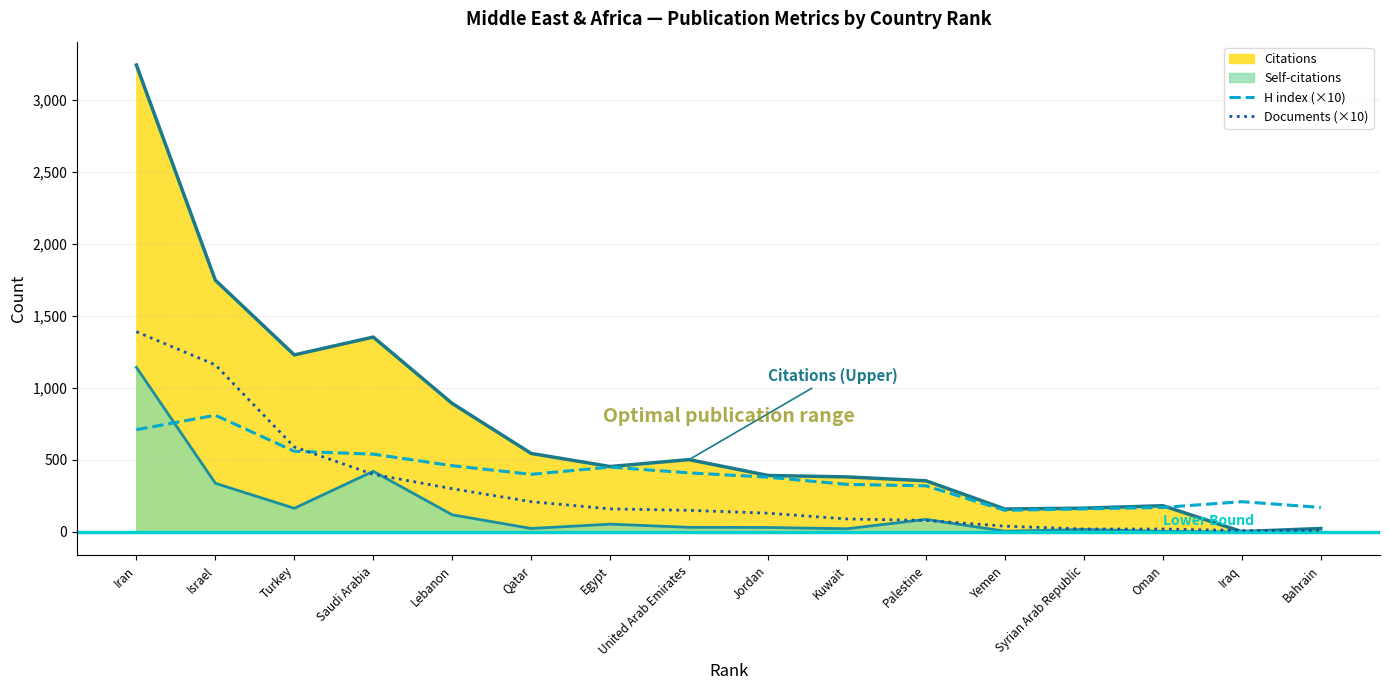

Where does the H index (×10) series first go above 400?

Iran